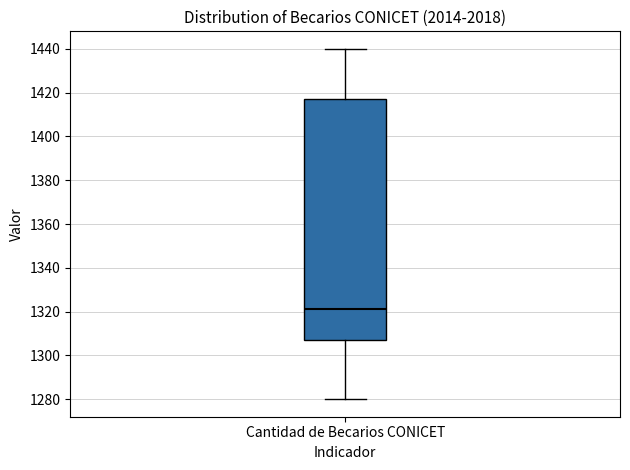

Transcribe this box plot: give where the median line is, the range the box spans, and where the two whiskers end, as read against the y-axis. The values are not printed on the chart, so give them approximately, as read against the axis.

median 1322, box 1308 to 1418, whiskers 1280 to 1440